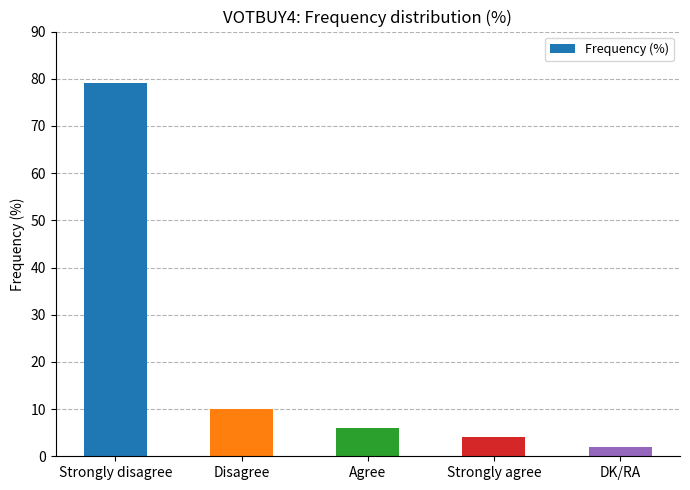

What is the change in value from Strongly disagree to DK/RA?

-77